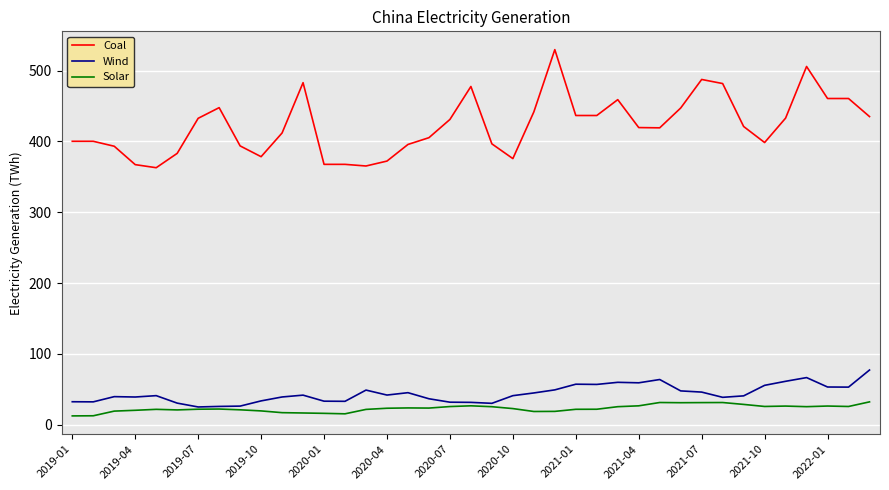

What is the sum of all Coal values?

16482.2